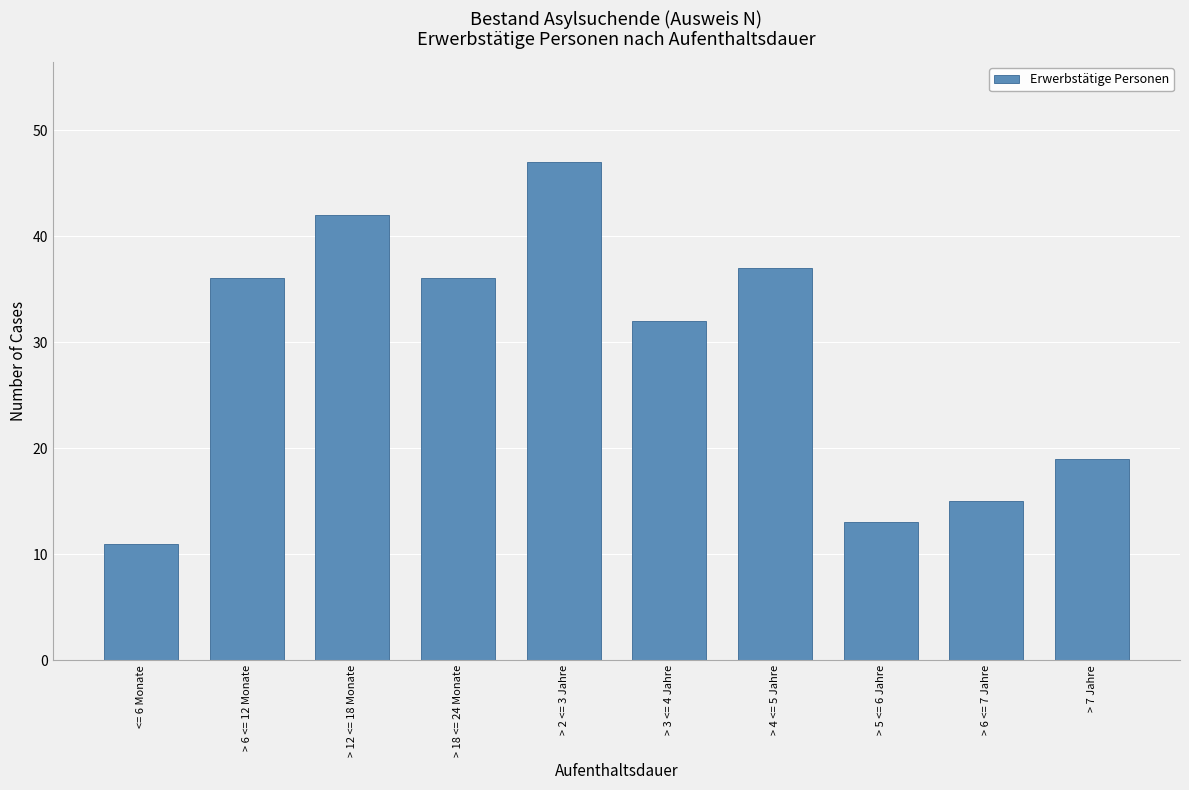

The chart shows a value of 42 at > 12 <= 18 Monate. True or false?

True